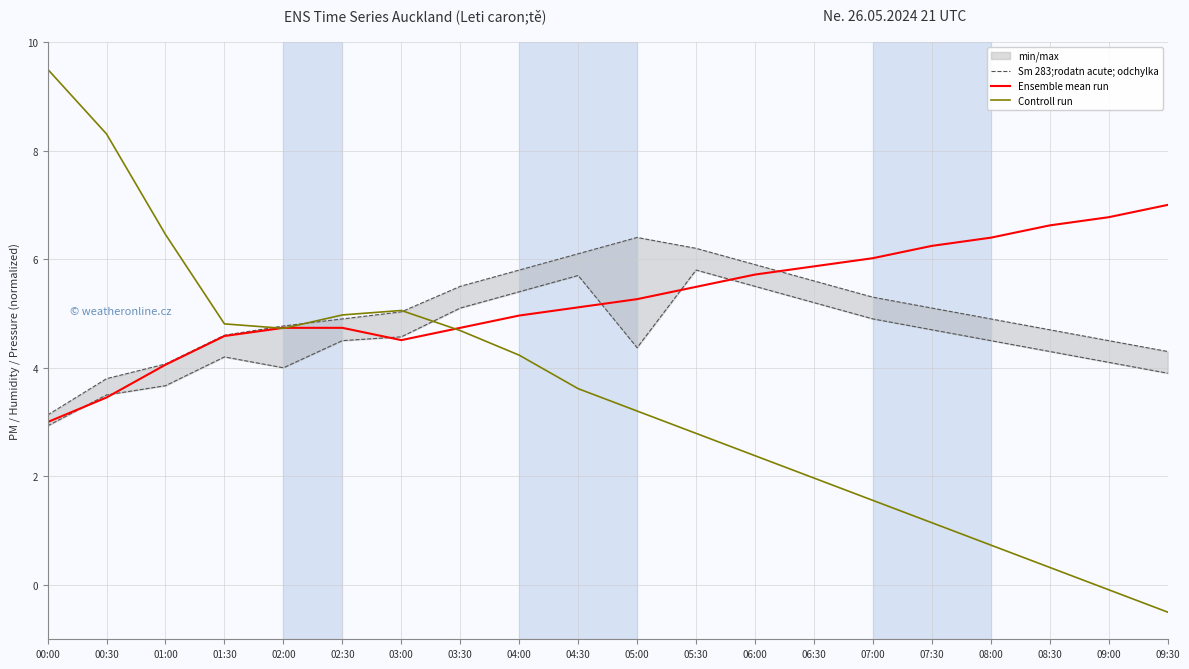

Does the chart display data point markers on the line(s)?

No